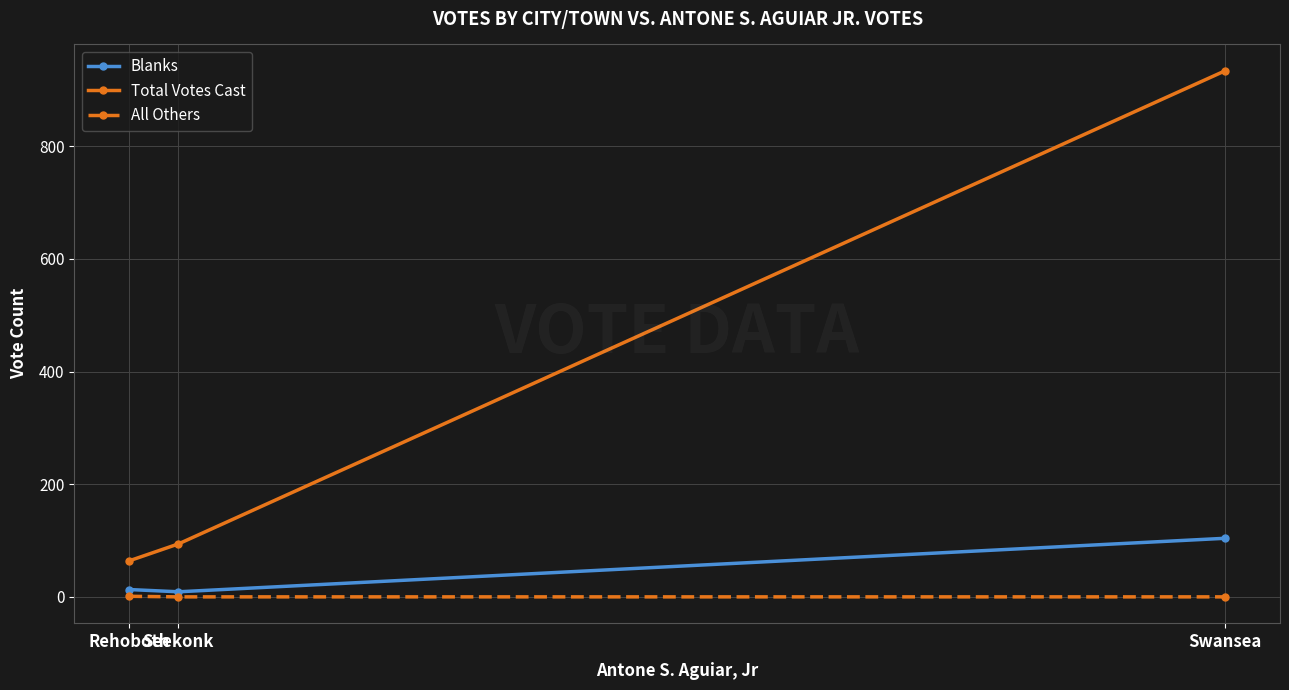

What is the label of the 3rd point from the left?

Swansea